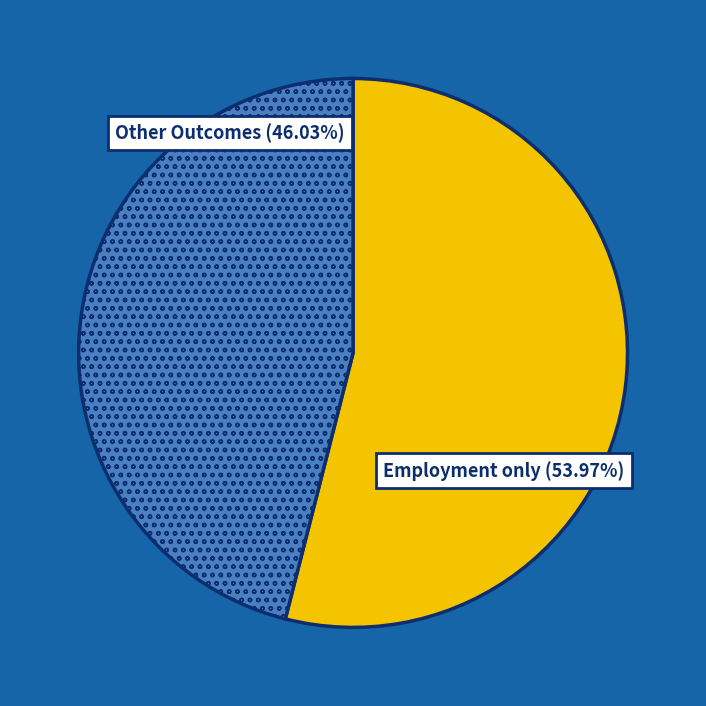

To the nearest percent, what is the average slice percentage?

50%